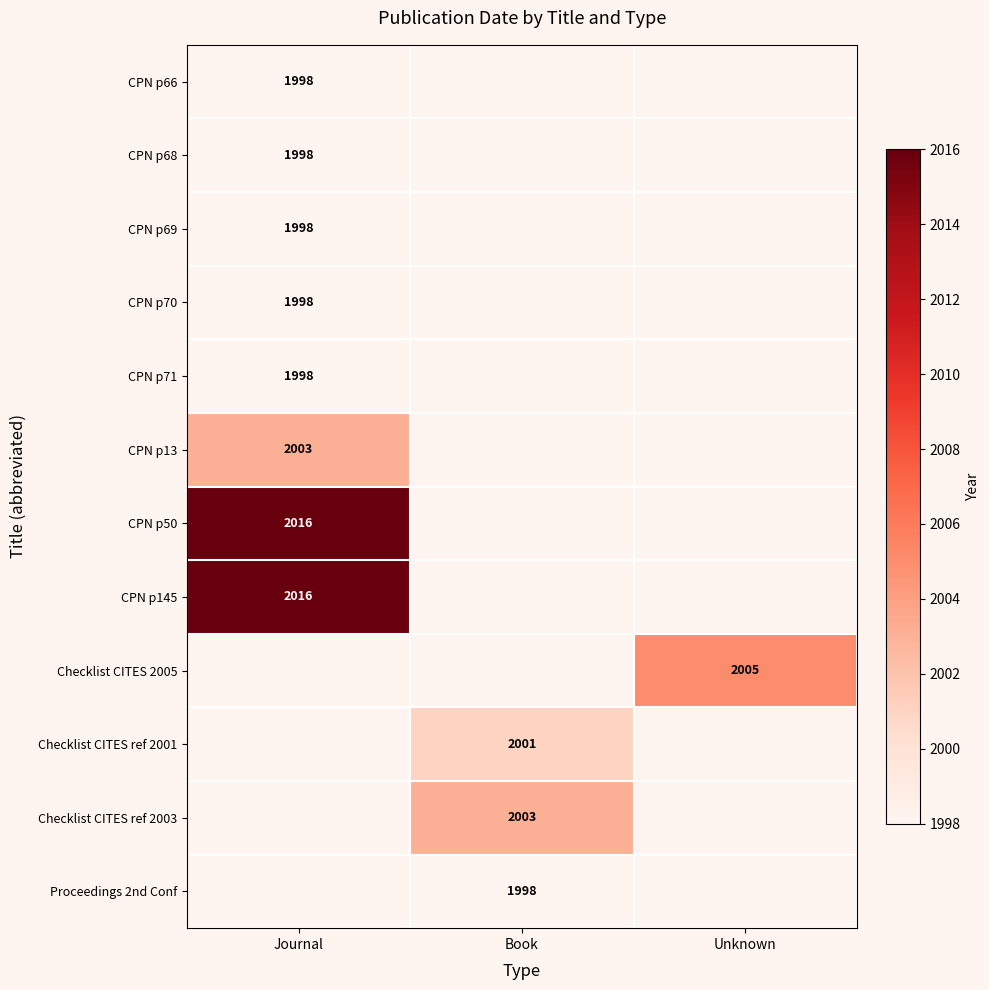

The CPN p68 series shows 1998 at Journal. True or false?

True